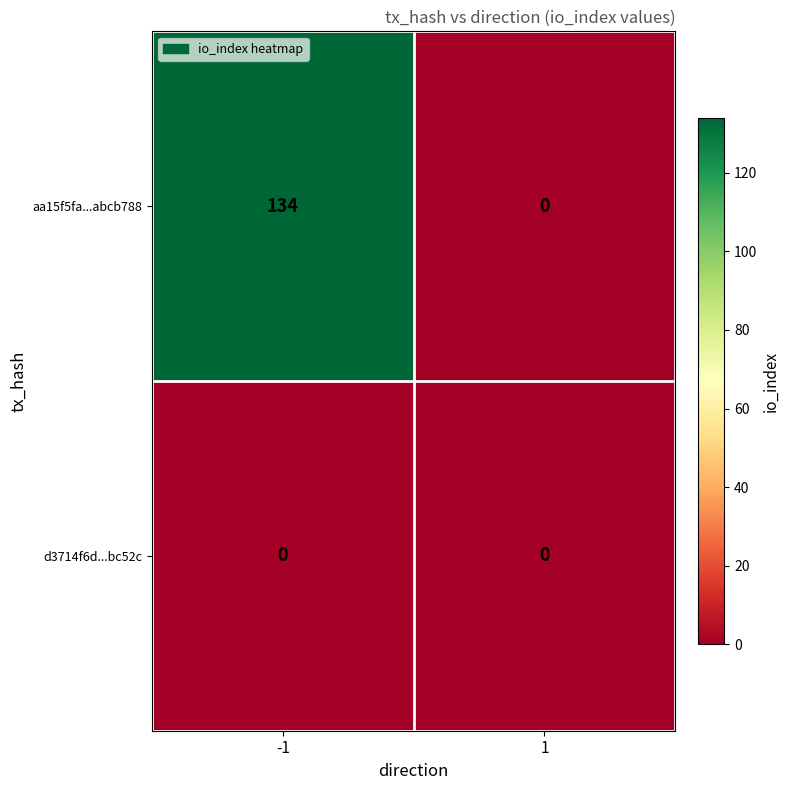

What is the greatest value displayed?

134